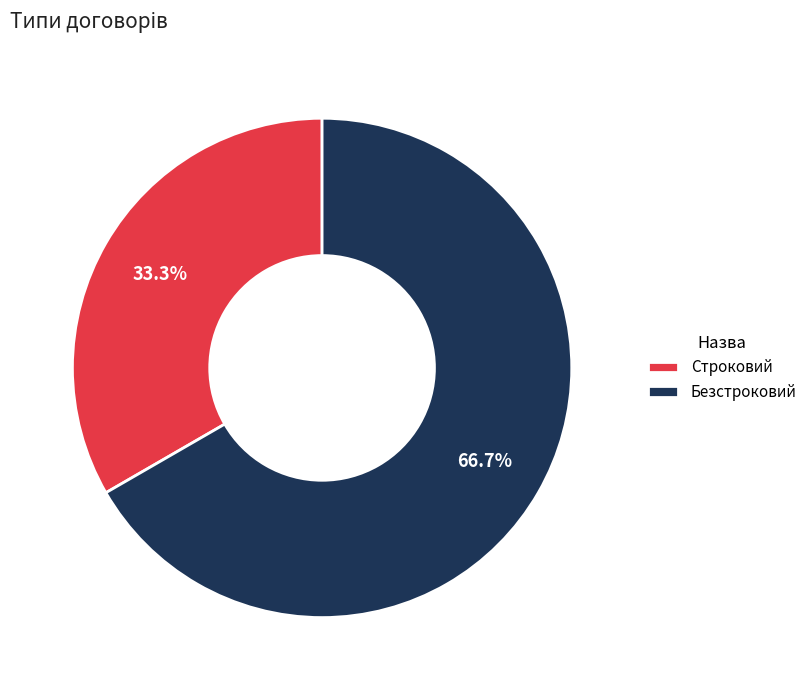

To the nearest percent, what is the combined percentage of Безстроковий and Строковий?

100%